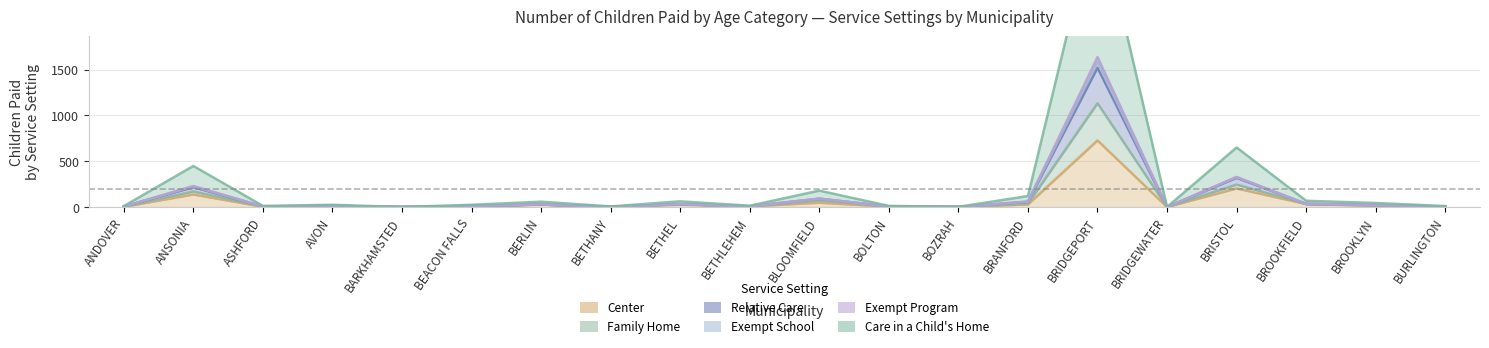

List the labels in order of Care in a Child's Home value, largest first.

BRIDGEPORT, BRISTOL, ANSONIA, BLOOMFIELD, BRANFORD, BROOKFIELD, BETHEL, BERLIN, BROOKLYN, AVON, BEACON FALLS, BETHLEHEM, ASHFORD, BOLTON, ANDOVER, BURLINGTON, BETHANY, BOZRAH, BARKHAMSTED, BRIDGEWATER